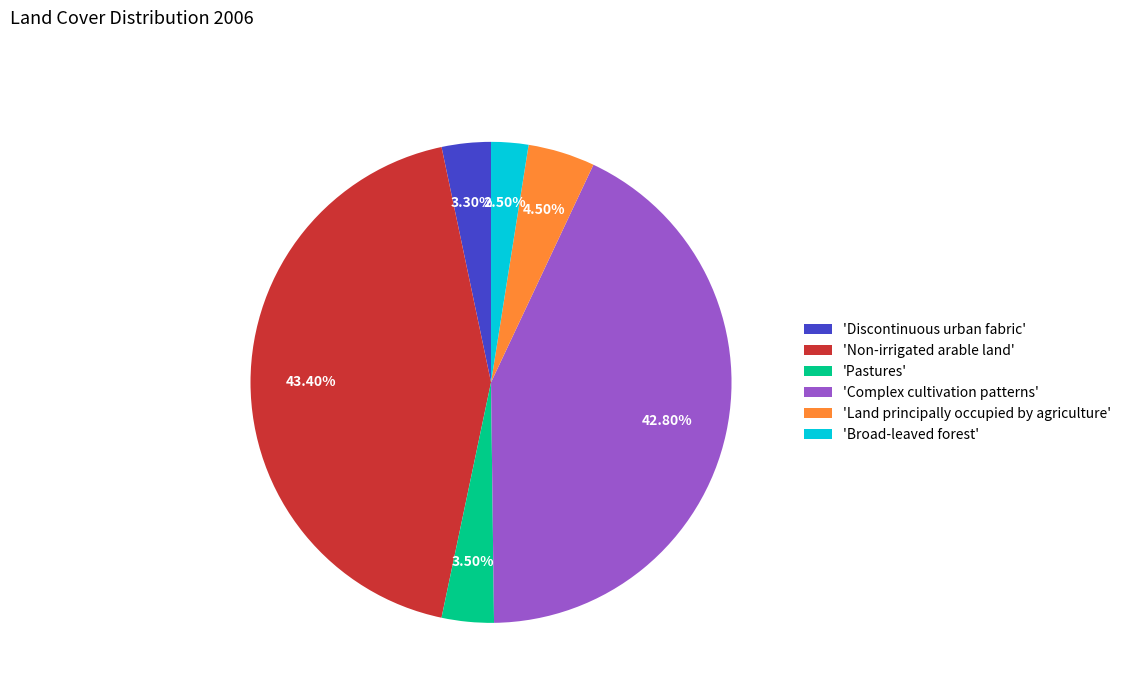

How many segments does this pie chart have?

6